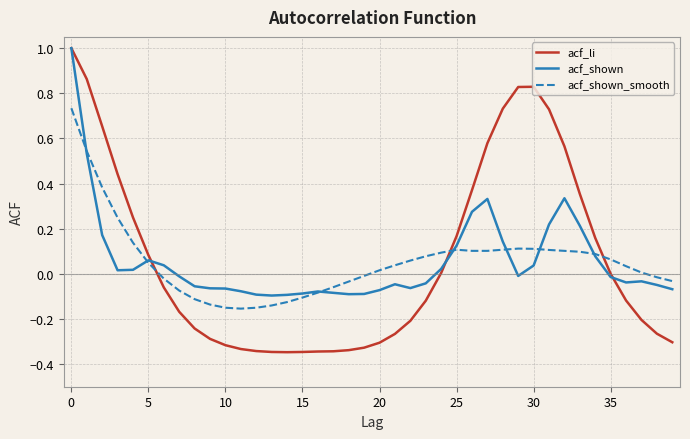

What is the highest value of the acf_li series?

1.0